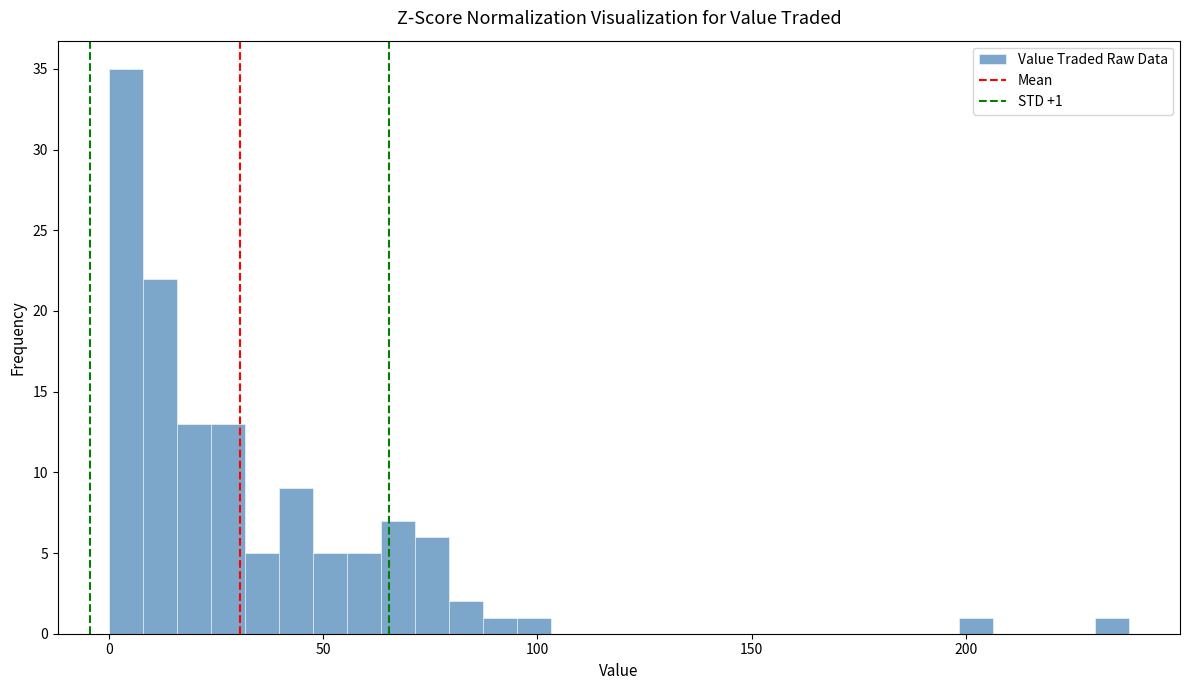

Read against the x-axis, roughly where is the centre of the tallest bar?

5